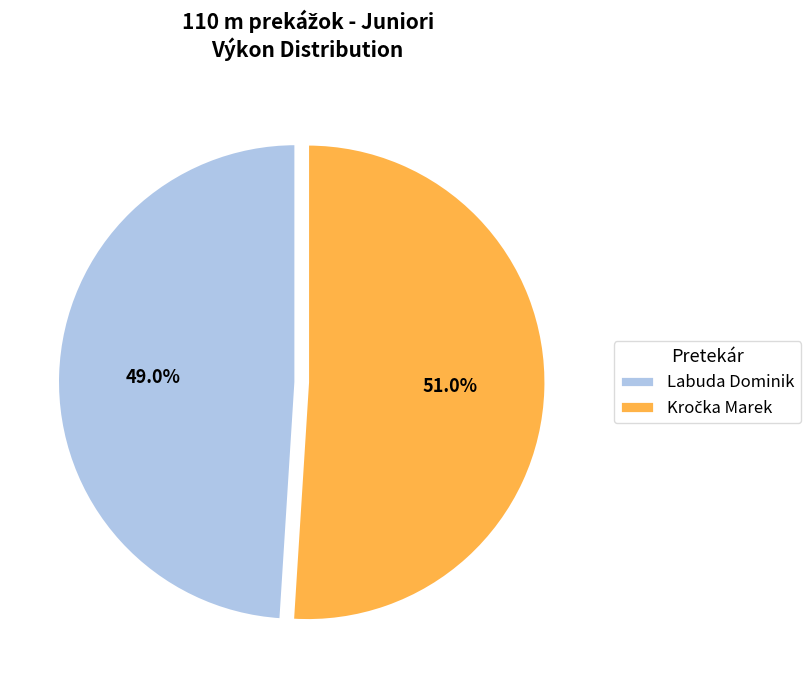

Is there a majority slice in this chart?

Yes